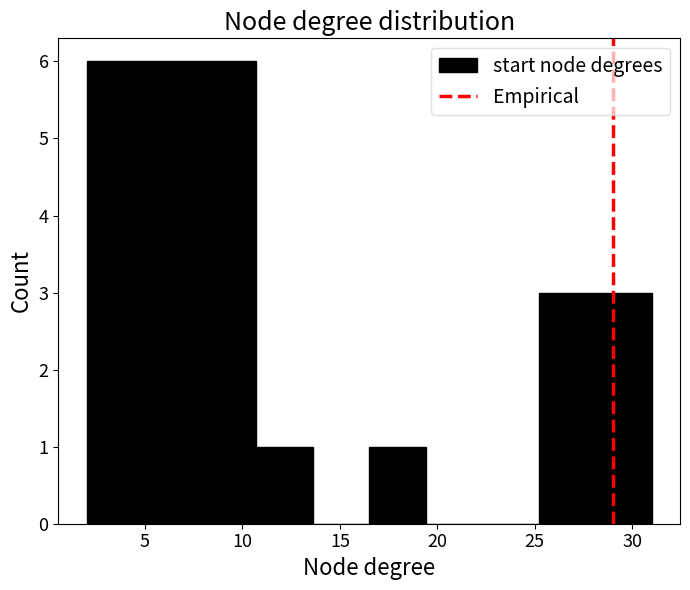

Reading left to right, list every bar in this chart as the range it spans on the x-axis followed by its height. Neither the bar edges nor the heights are printed on the chart, so give them approximately, as read against the axes.

2.0 to 4.9: 6
4.9 to 7.8: 6
7.8 to 10.7: 6
10.7 to 13.6: 1
13.6 to 16.5: 0
16.5 to 19.4: 1
19.4 to 22.3: 0
22.3 to 25.2: 0
25.2 to 28.1: 3
28.1 to 31.0: 3